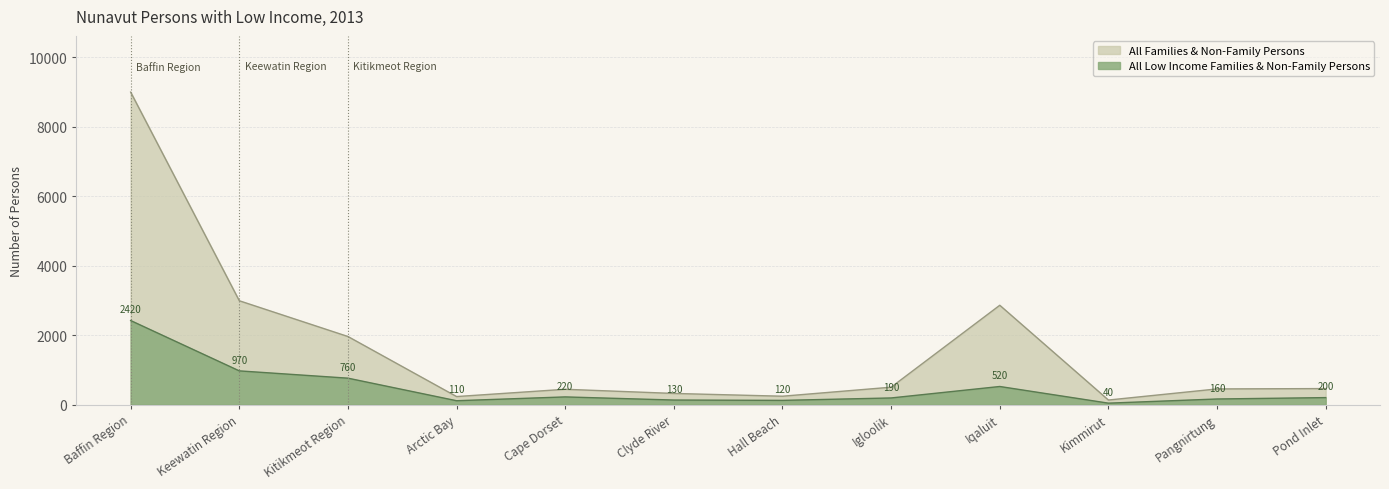

At which category does the chart reach its peak across all series?

Baffin Region